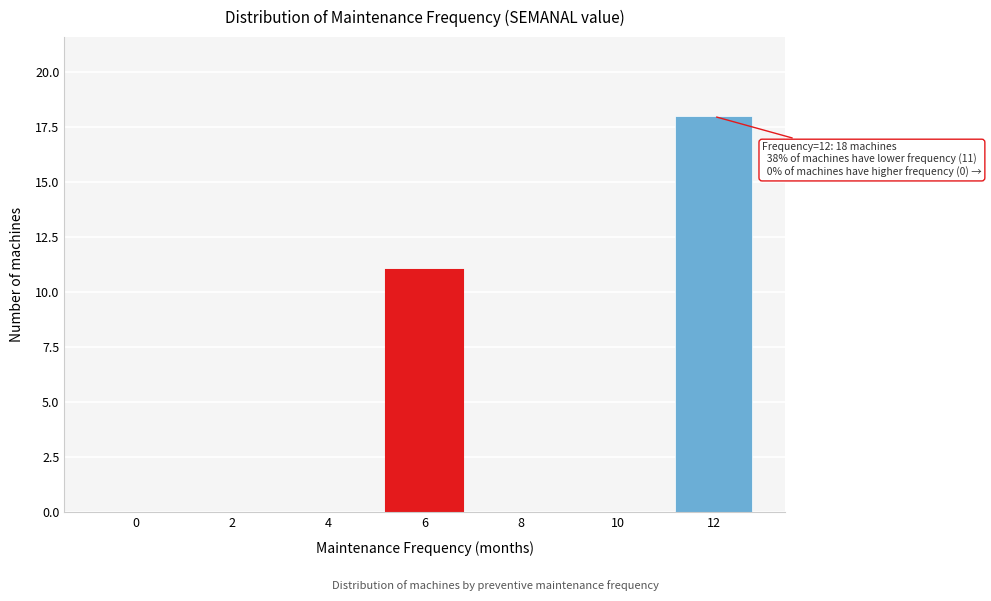

Reading left to right, extract all data points from this chart.

0=0	2=0	4=0	6=11	8=0	10=0	12=18